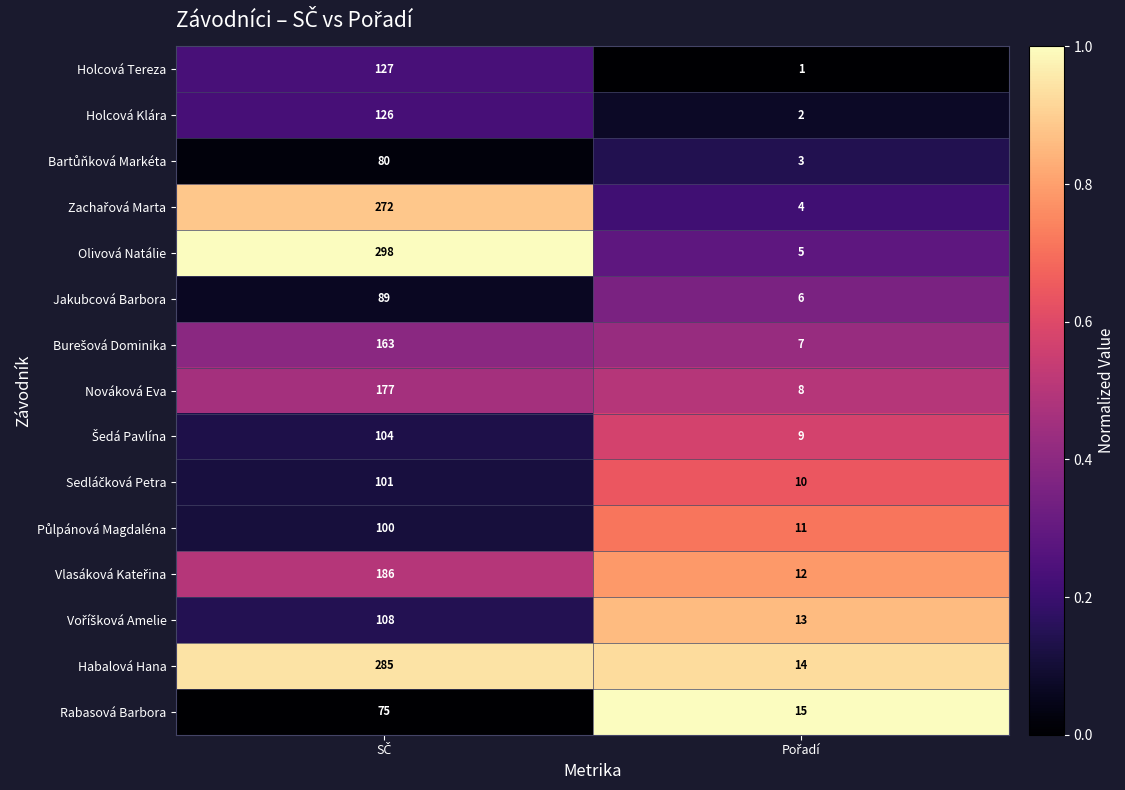

Which series has the widest spread of values?

Olivová Natálie